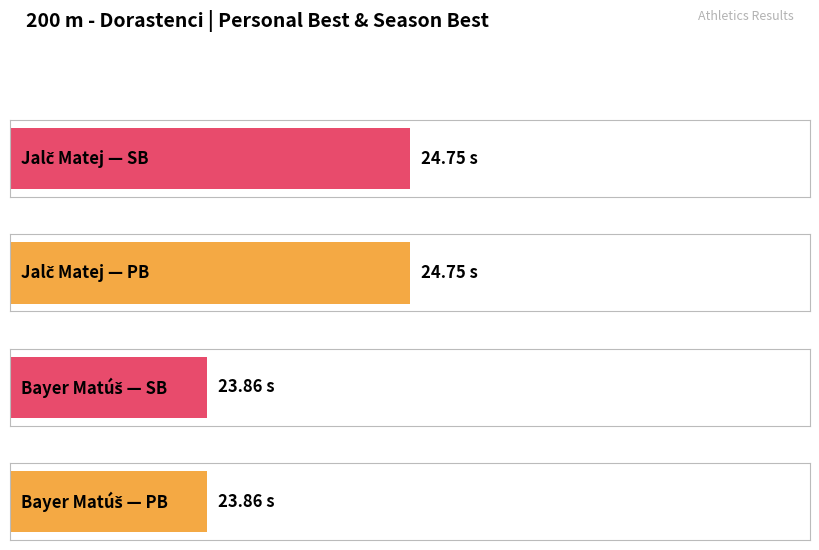

What is the maximum value for SB?

24.8